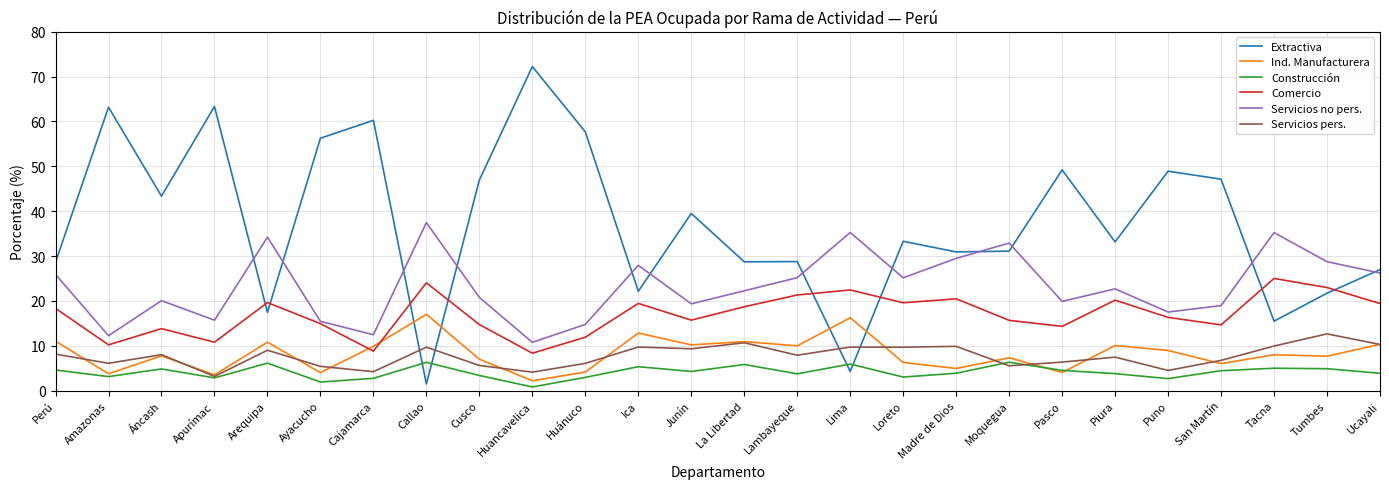

Read the Extractiva value at Lambayeque.

28.8